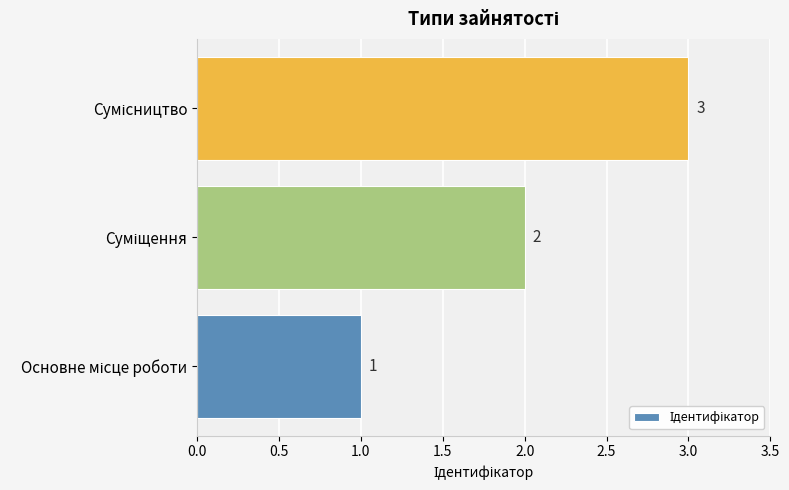

Does the chart contain stacked bars?

No